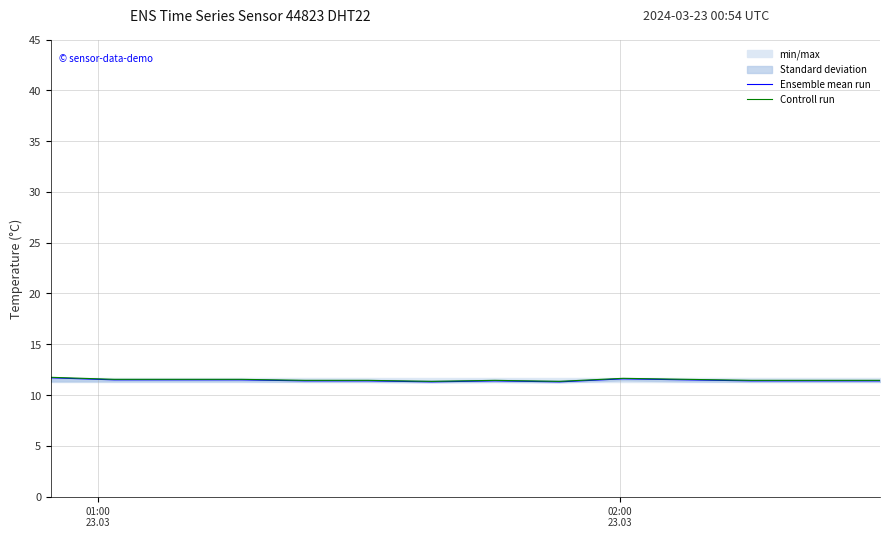

Does the chart have visible grid lines?

Yes